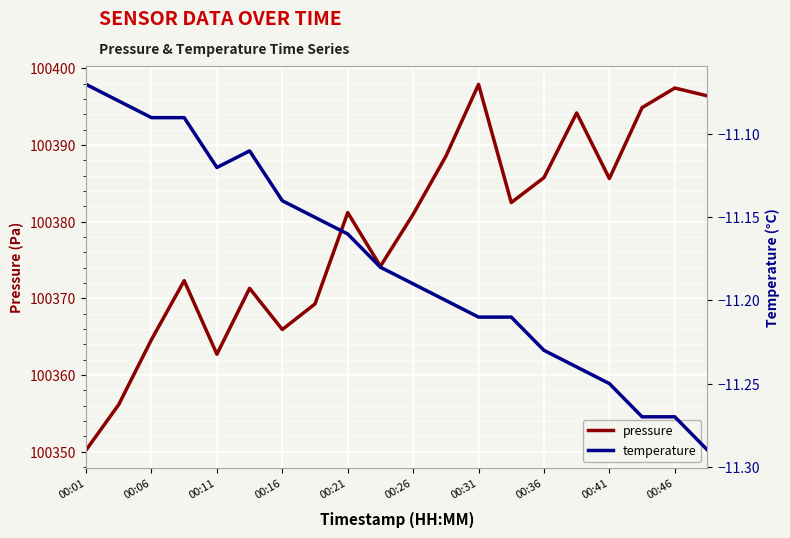

What is the highest value of the pressure series?

100397.9